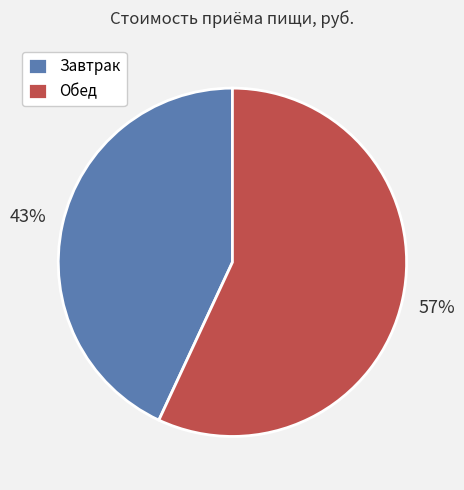

Is Завтрак the majority of the pie?

No